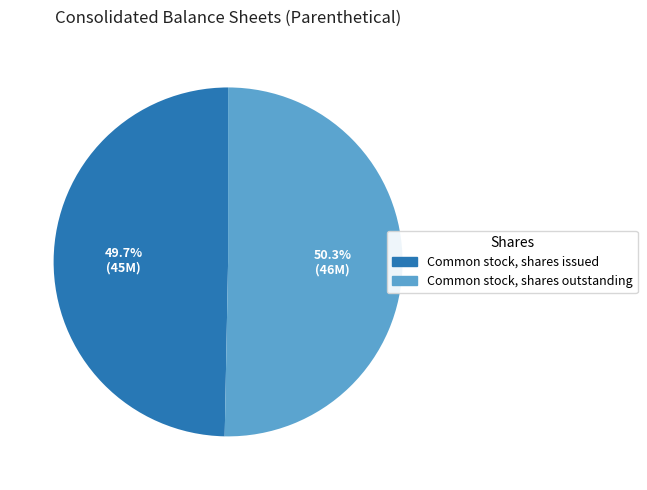

Is Common stock, shares issued the majority of the pie?

No